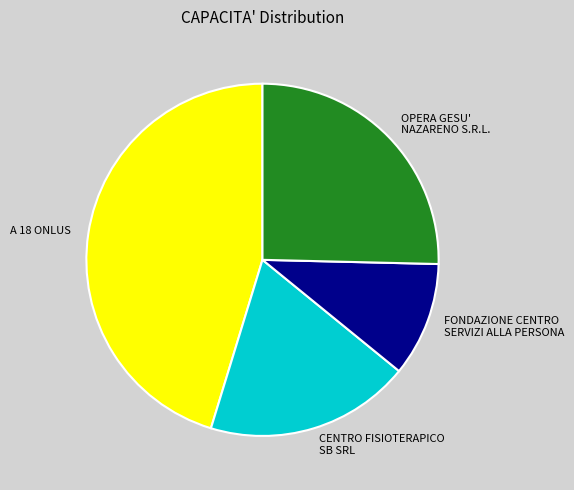

How many slices are in this pie chart?

4